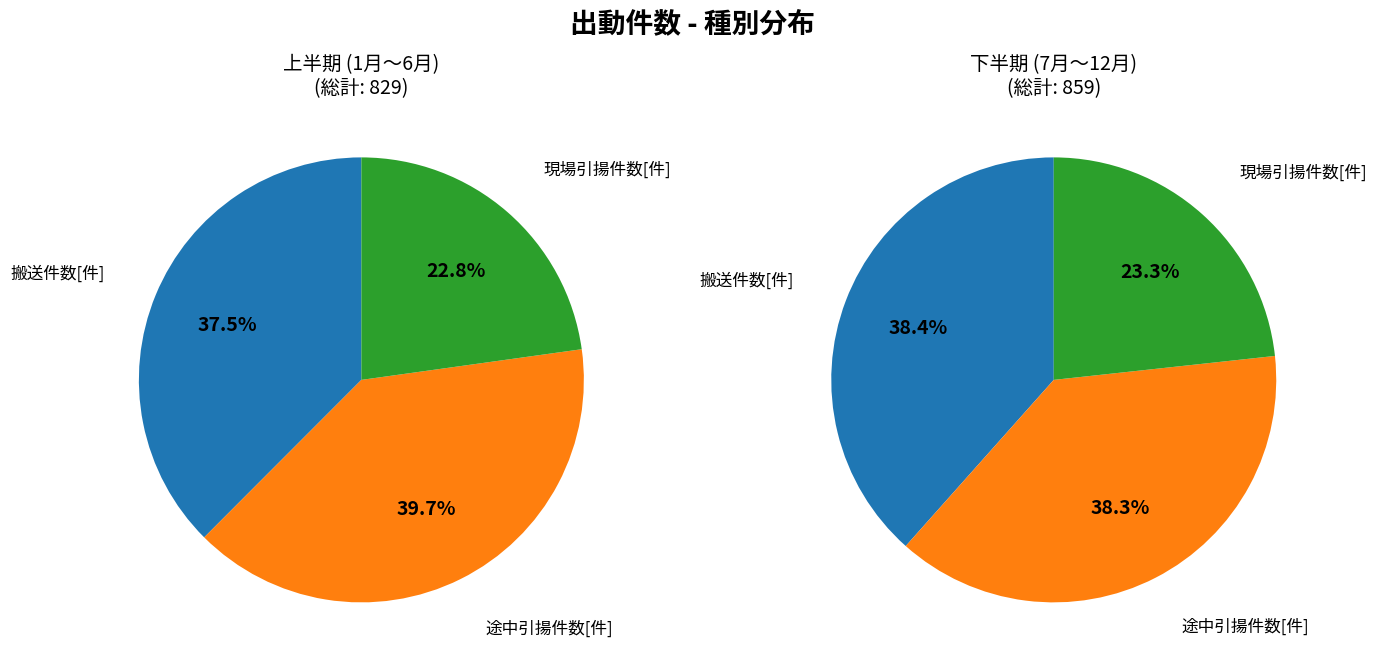

Does any single category account for the majority?

No